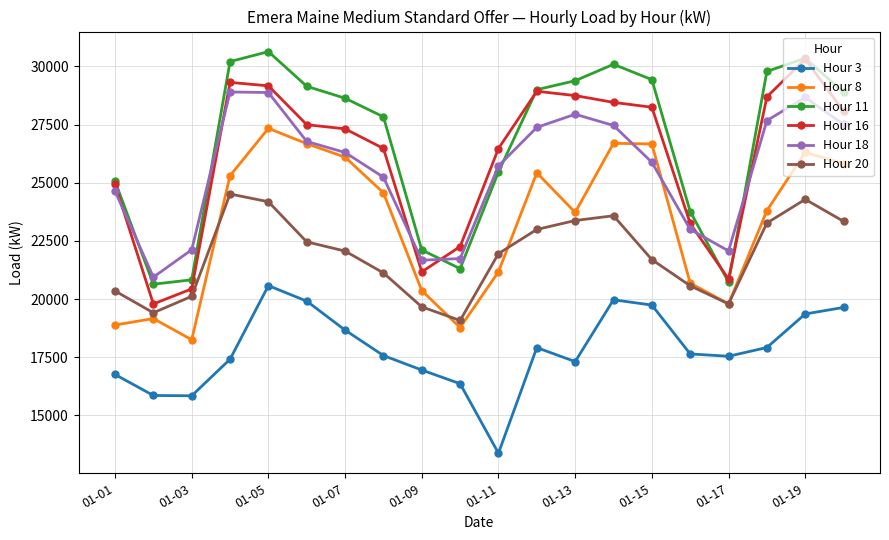

In Hour 11, how many points are lower than both neighbors (excluding endpoints)?

3